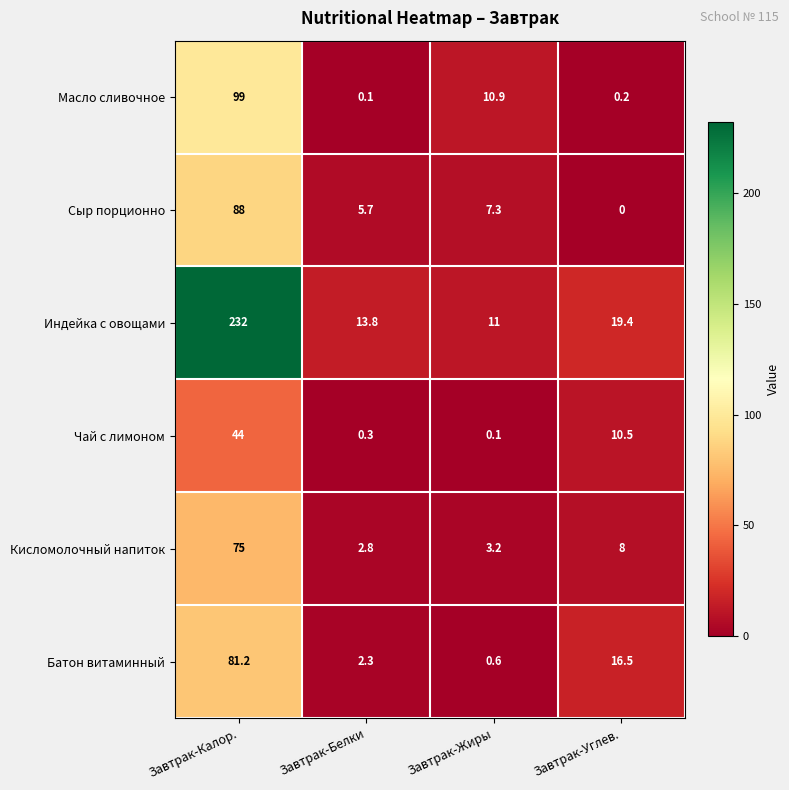

How many data points in Батон витаминный are above 16?

2